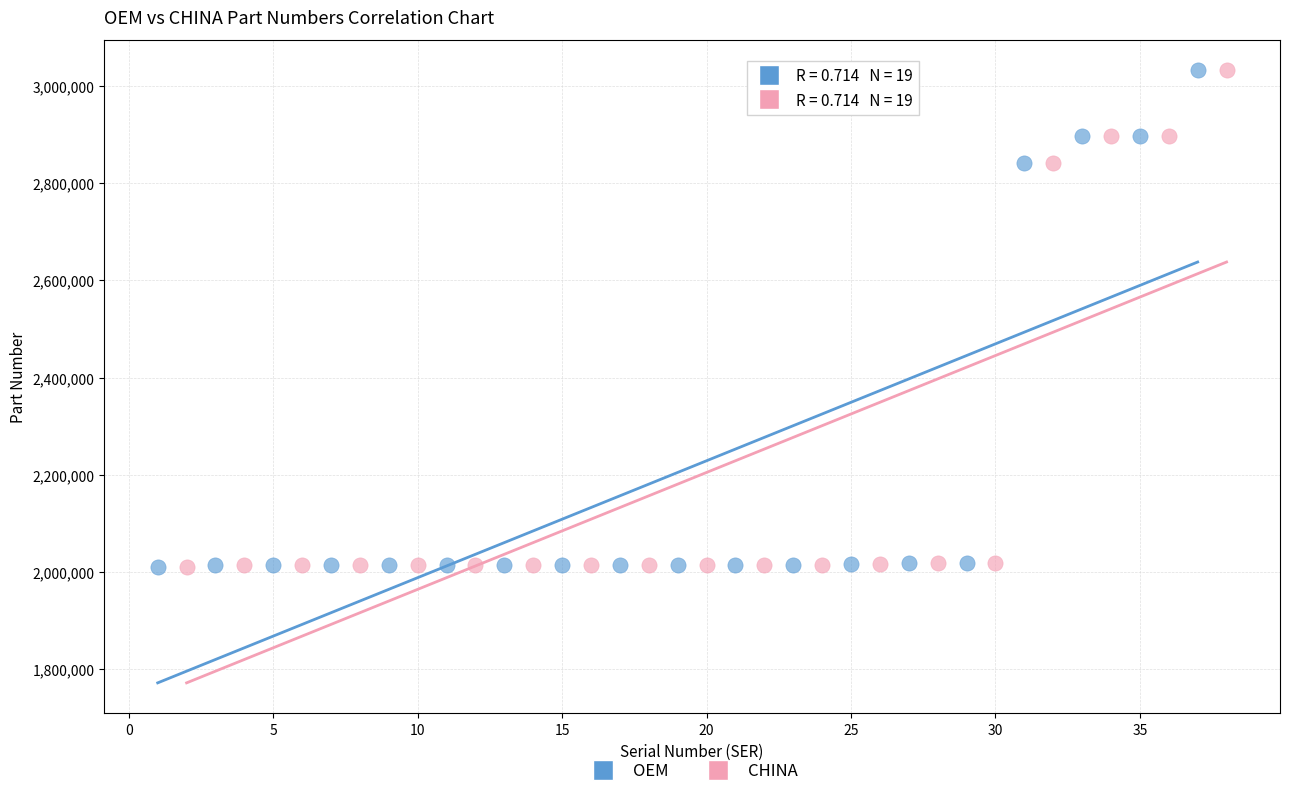

What are all the series names shown in the legend?

OEM, CHINA